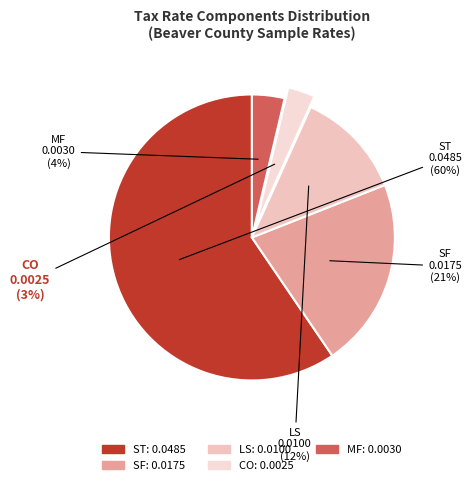

Rank the categories by value from lowest to highest.

CO, MF, LS, SF, ST